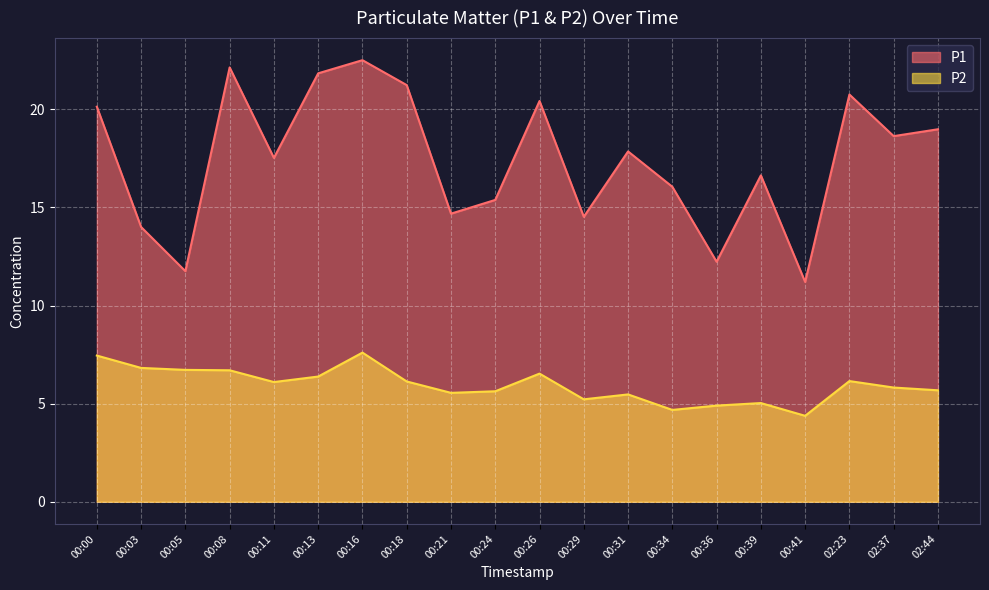

What are all the series names shown in the legend?

P1, P2